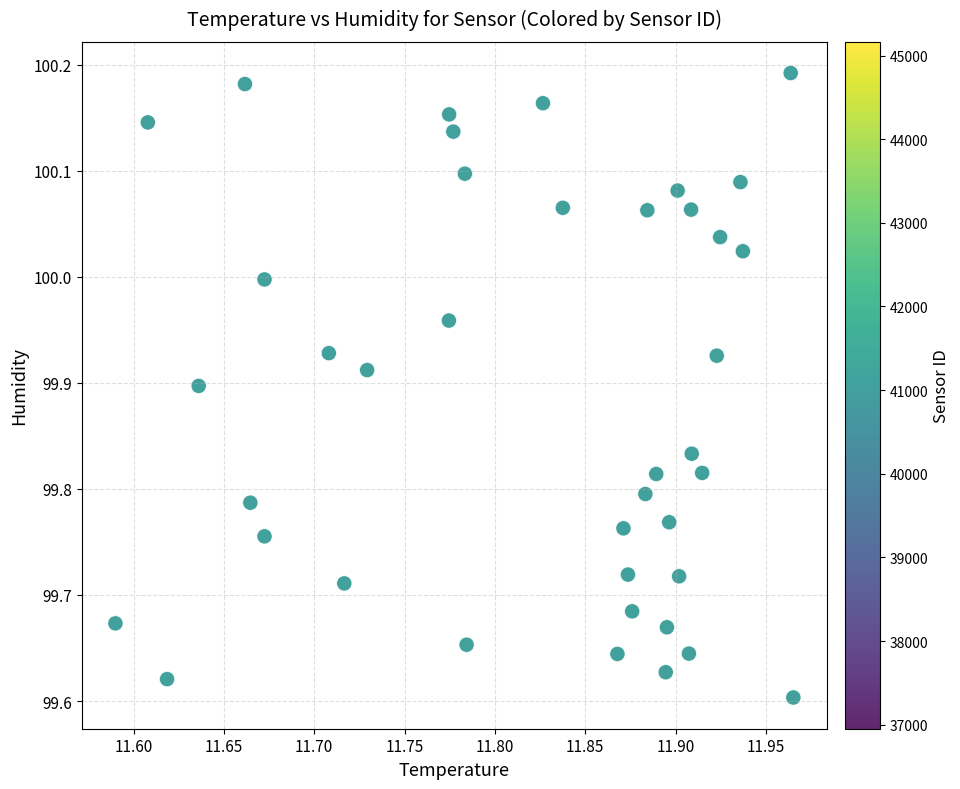

What is the range of X values (max minus min)?

0.4